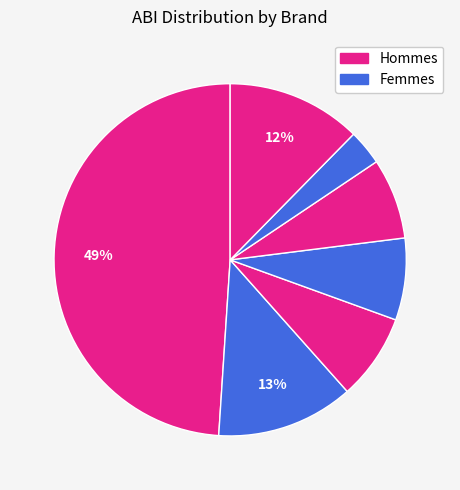

How many segments does this pie chart have?

7